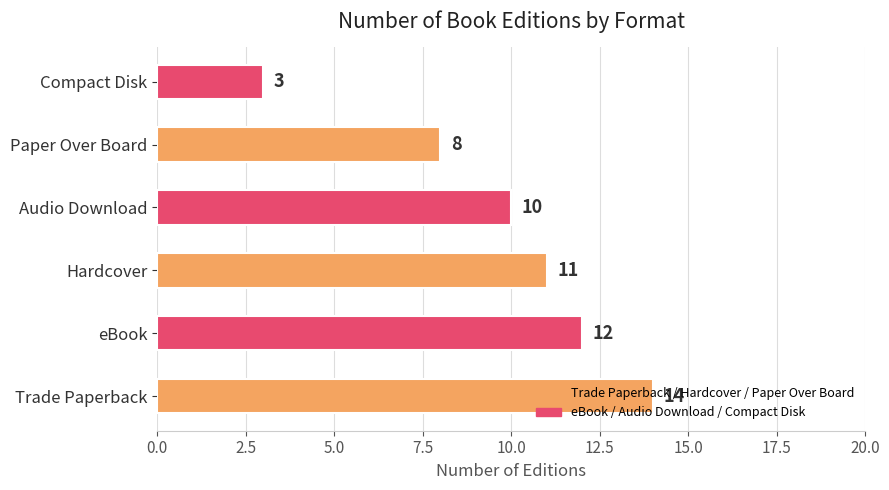

List the labels in order of value, largest first.

Trade Paperback, eBook, Hardcover, Audio Download, Paper Over Board, Compact Disk